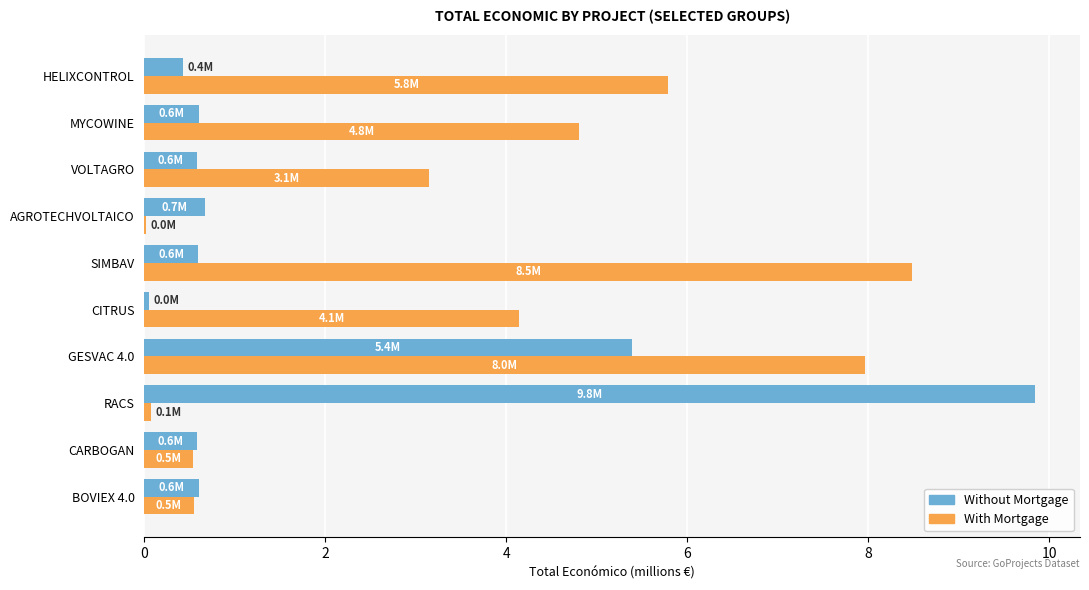

At which category is the sum across all series the highest?

GESVAC 4.0